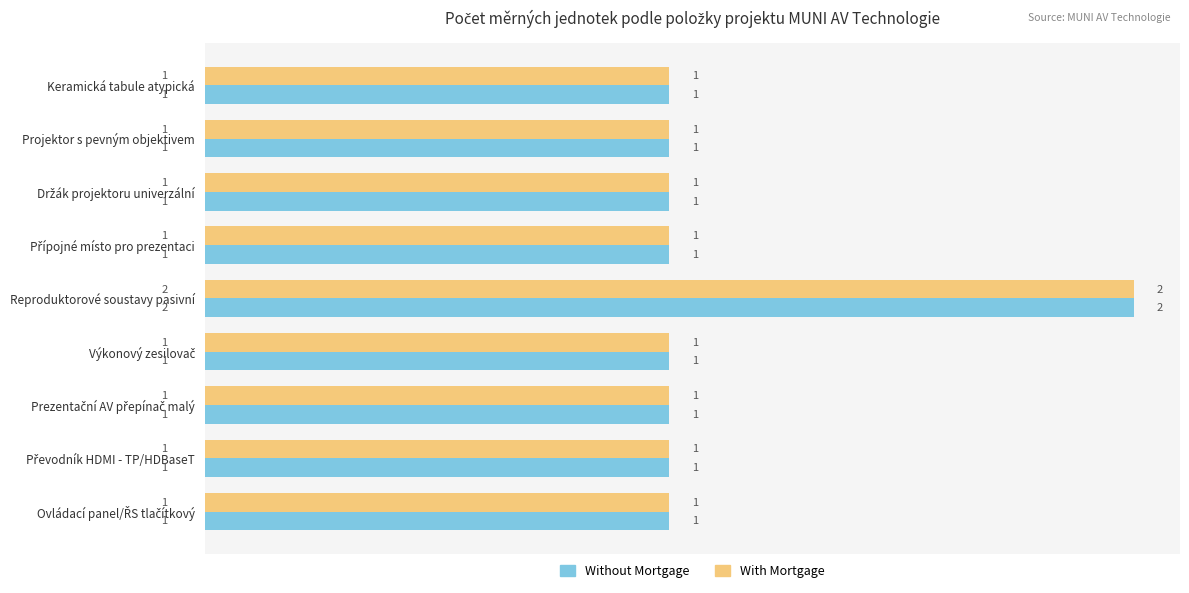

At which label does With Mortgage reach its peak?

Reproduktorové soustavy pasivní